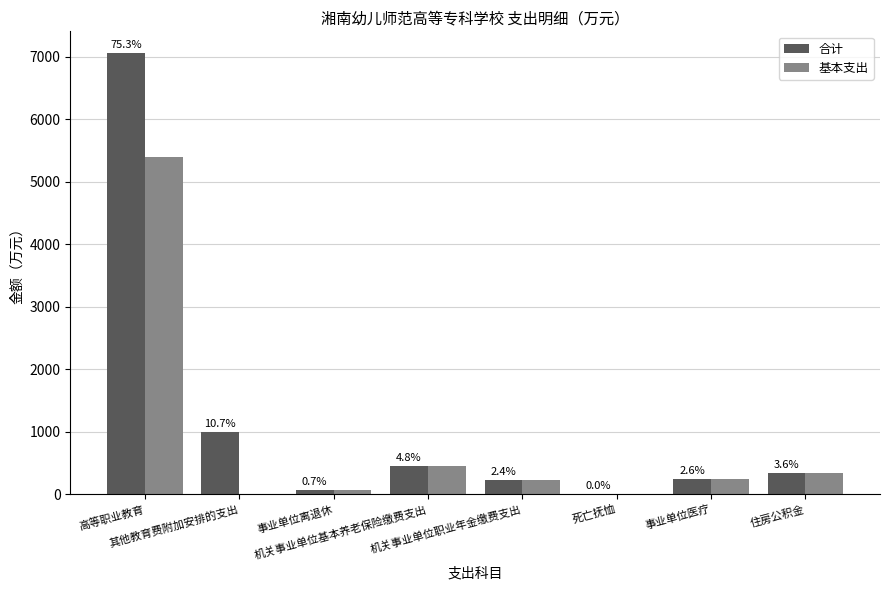

What is the difference between the second highest and second lowest values in the 合计 series?

938.6